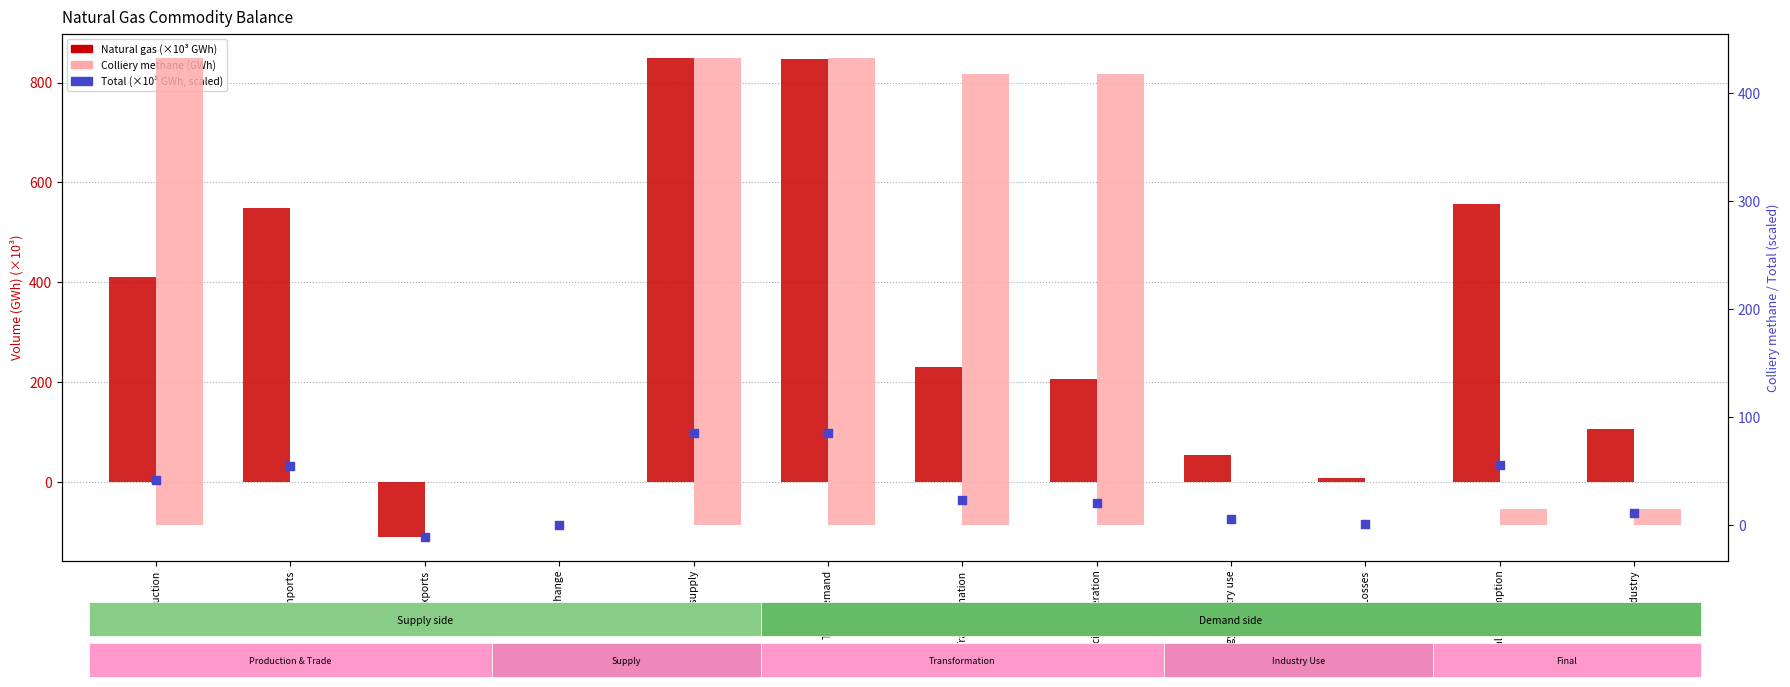

Which series reaches the minimum Y coordinate?

Natural gas